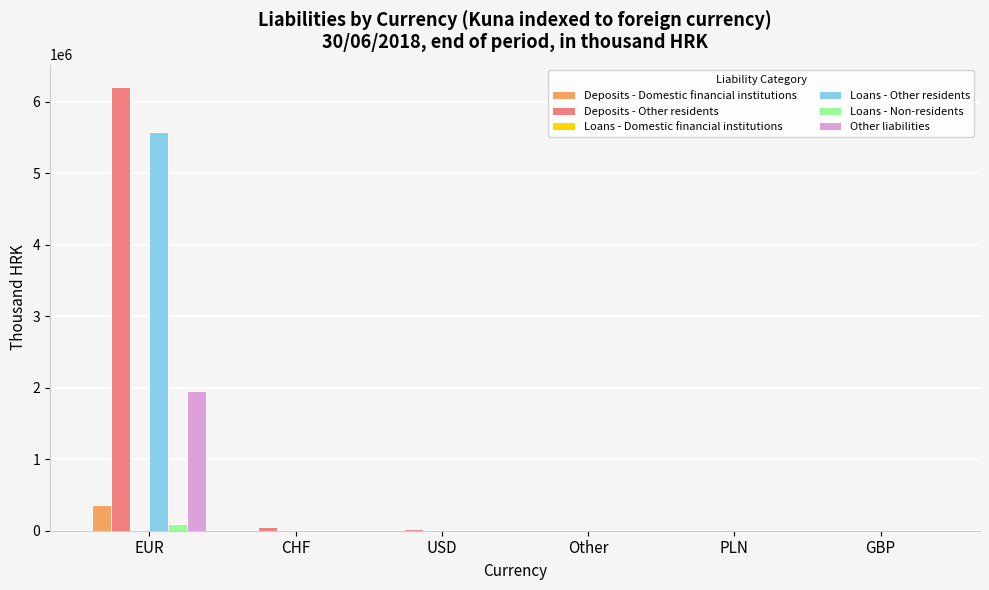

What is the average value of the Loans - Non-residents series?

15500